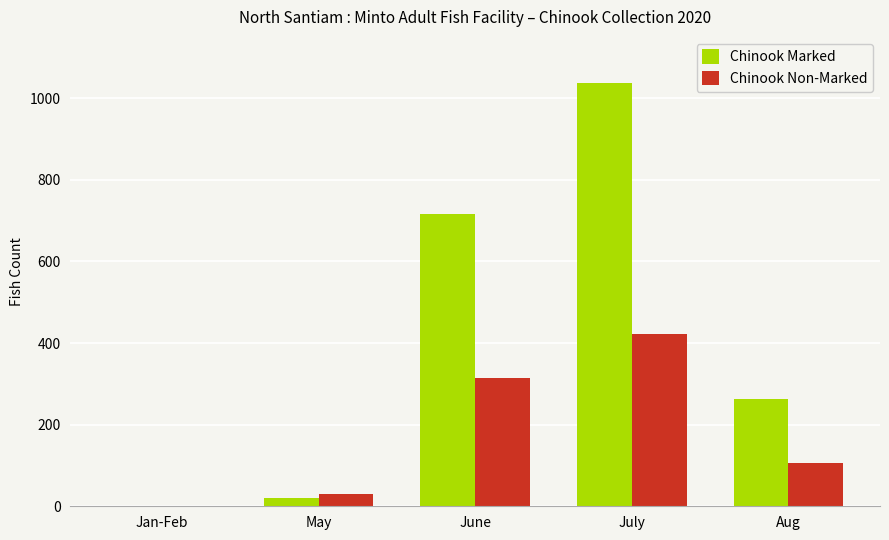

How many values in Chinook Non-Marked are above zero?

4